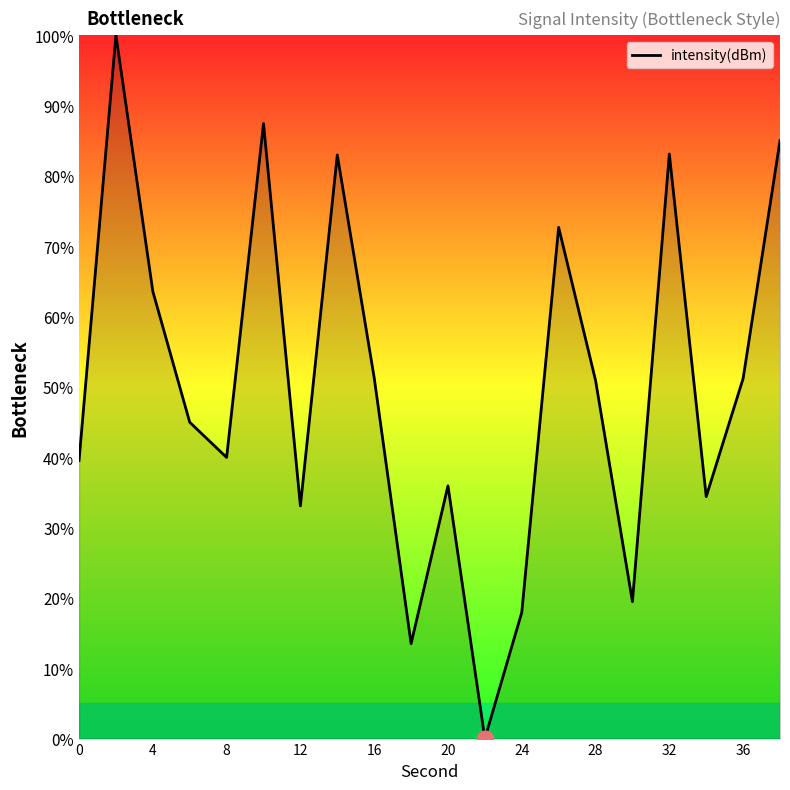

What is the difference between the maximum and minimum values?

100.0